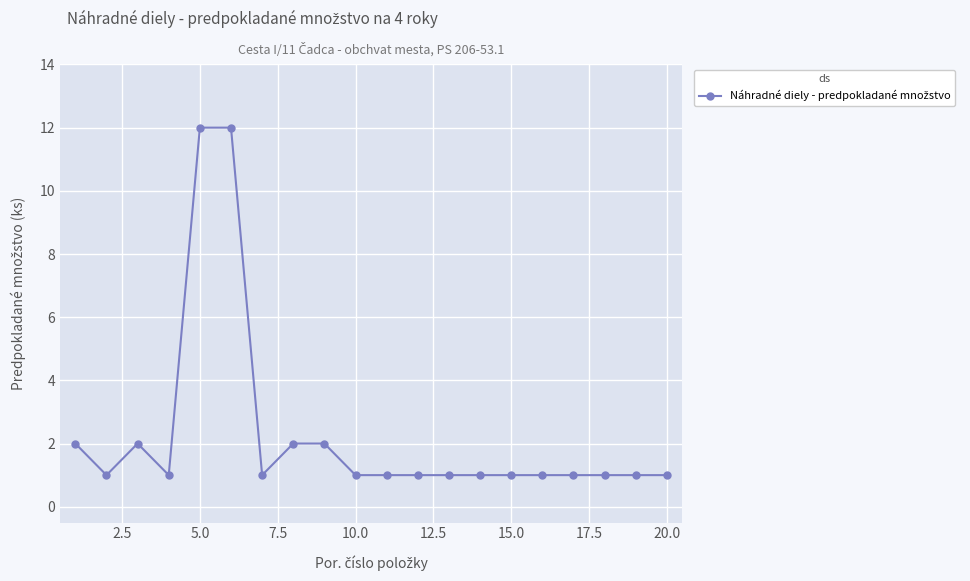

Reading left to right, extract all data points from this chart.

2	1	2	1	12	12	1	2	2	1	1	1	1	1	1	1	1	1	1	1